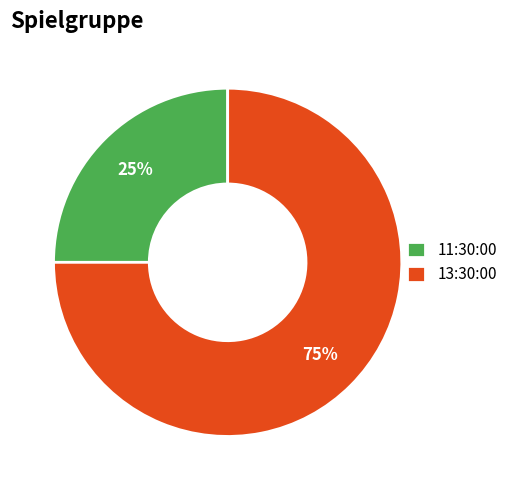

How many segments does this pie chart have?

2